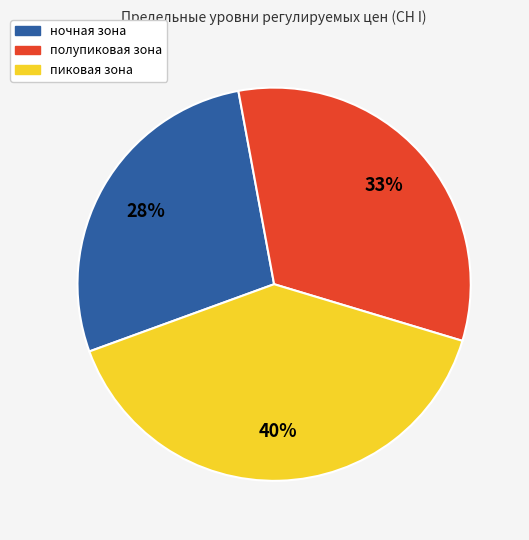

Count the number of slices in the pie.

3